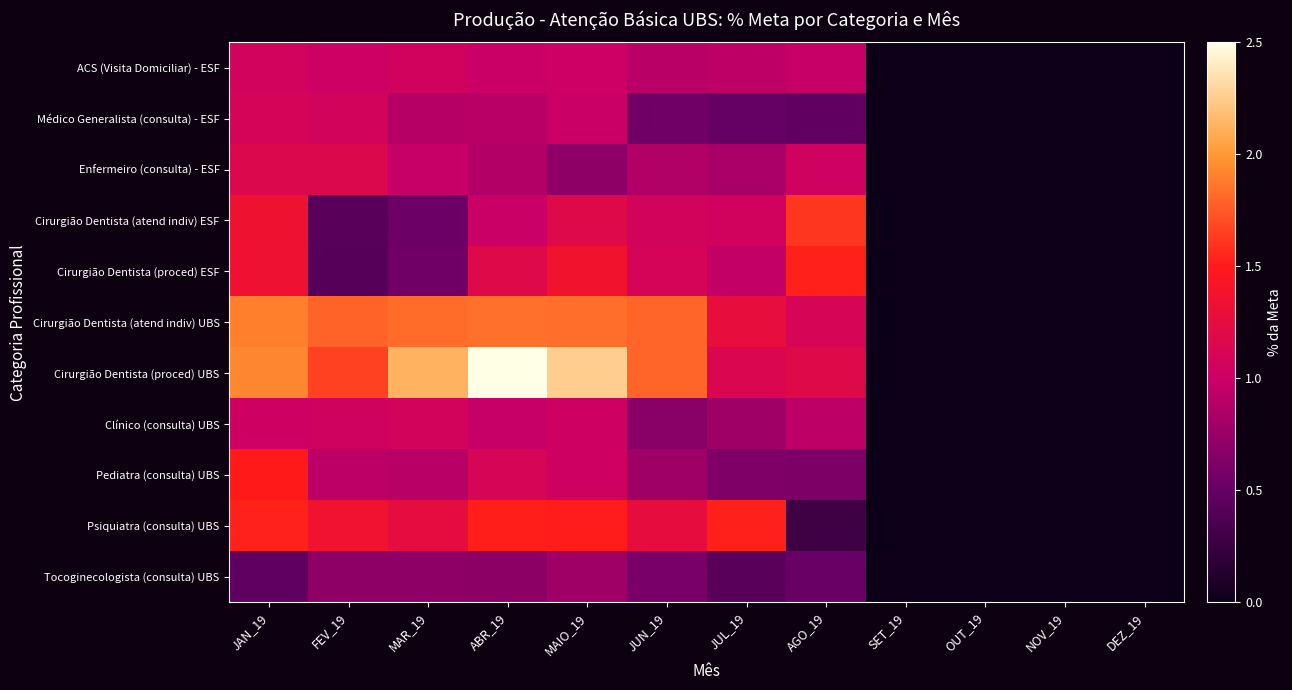

Which series has the largest range (max minus min)?

Cirurgião Dentista (proced) UBS